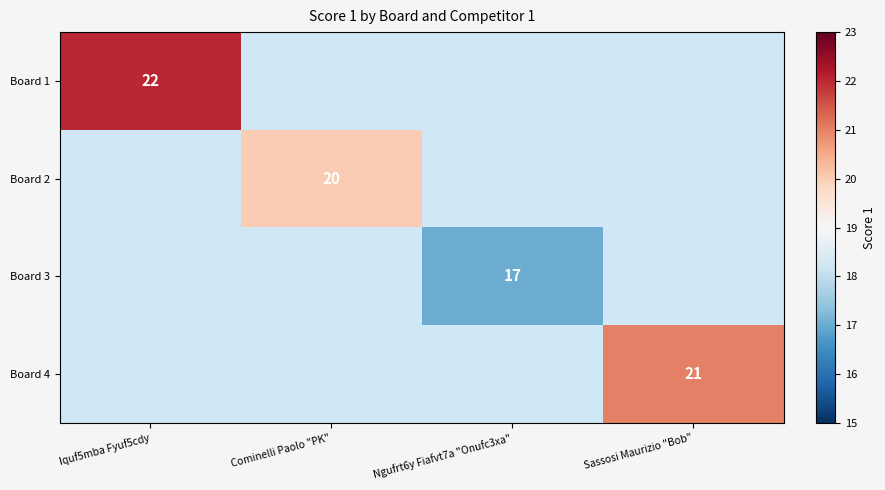

The Board 3 series shows 9 at Ngufrt6y Fiafvt7a "Onufc3xa". True or false?

False